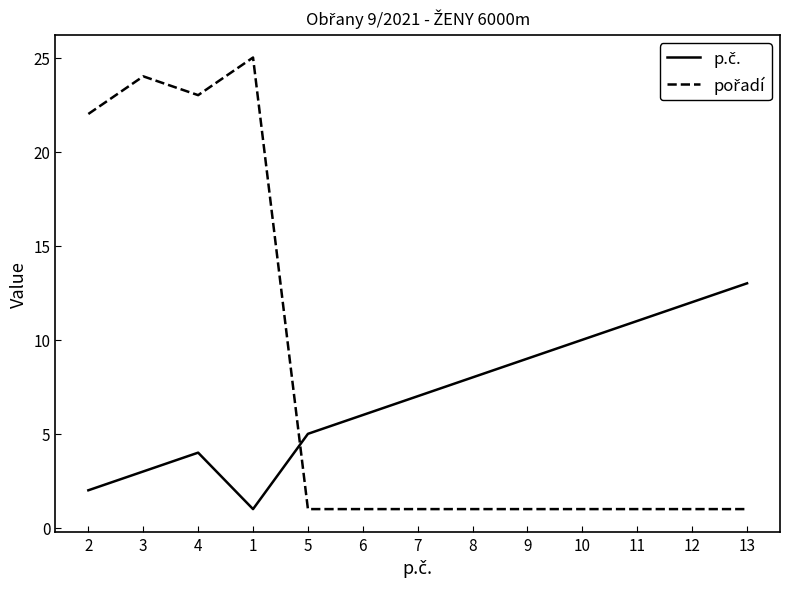

How many lines are shown in the chart?

2